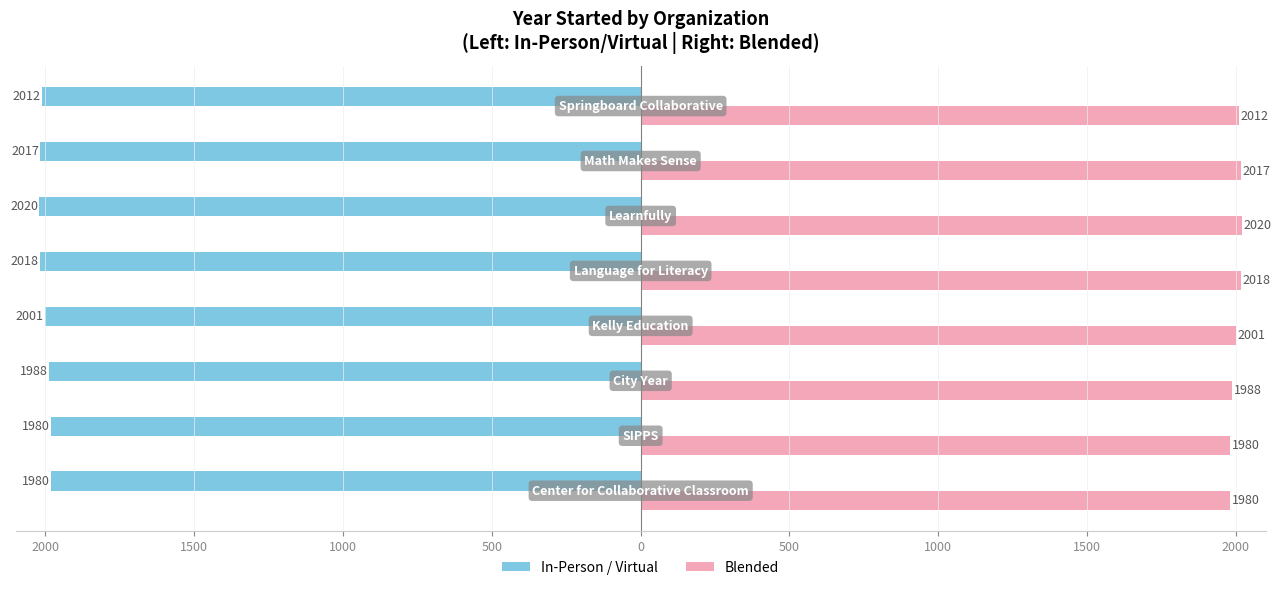

What is the sum of all Blended values?

16016